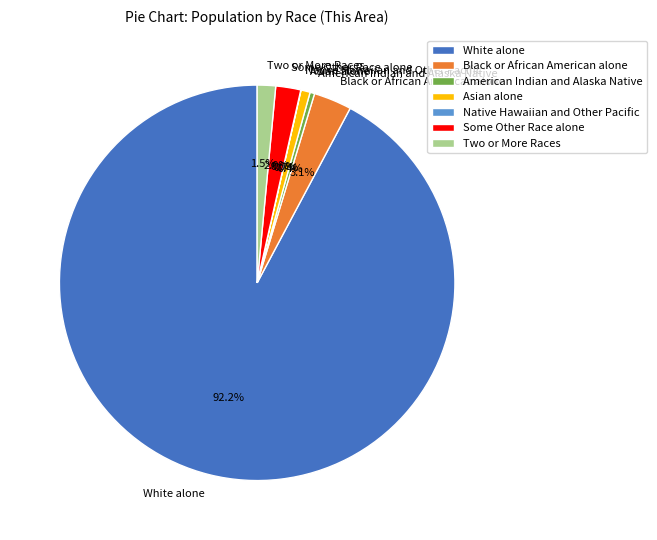

Which slice is the largest?

White alone